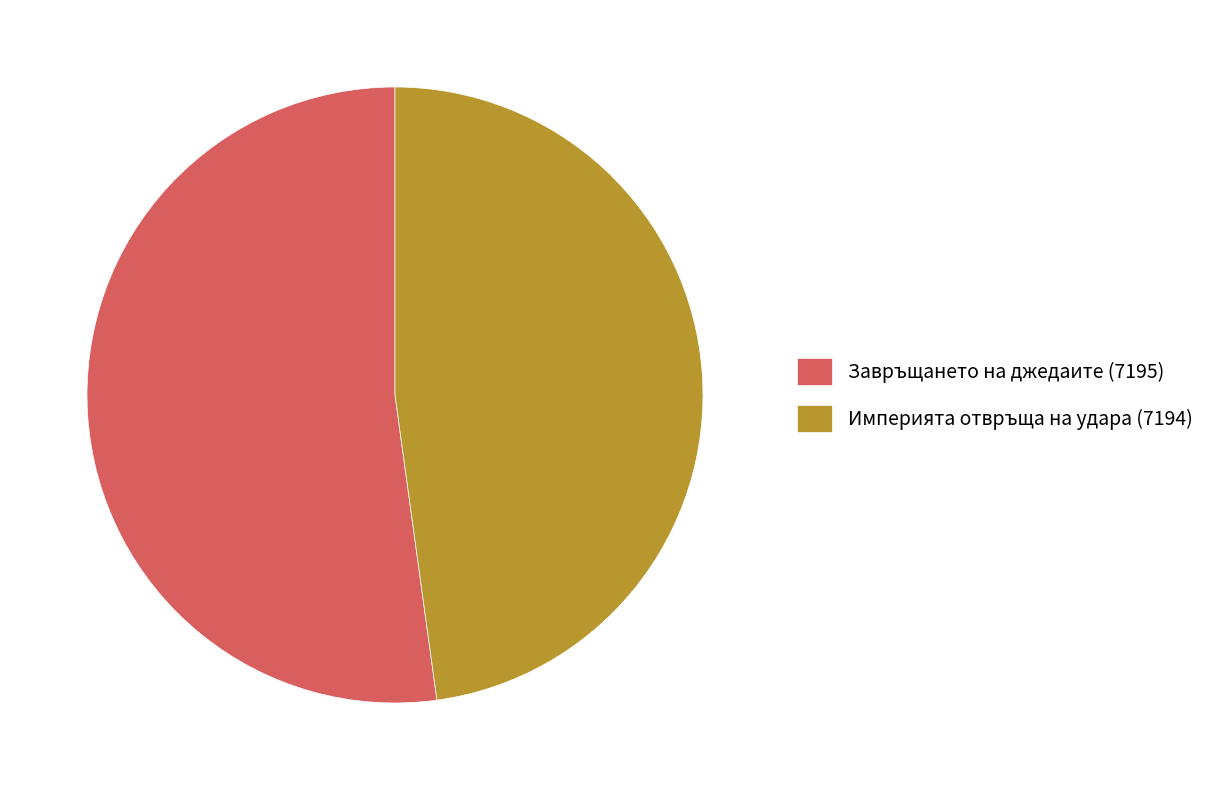

True or false: Империята отвръща на удара (7194) accounts for 48% of the total.

True